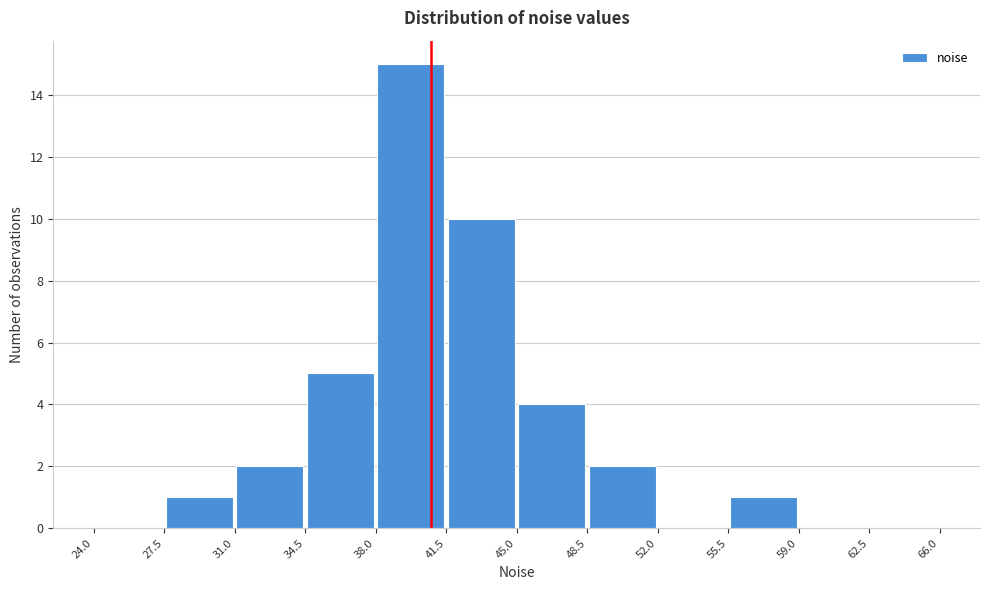

Reading left to right, transcribe this chart: for each bar, give the range it covers on the x-axis and its height. The values are not printed on the chart, so give them approximately, as read against the axis.

24.0 to 27.5: 0
27.5 to 31.0: 1
31.0 to 34.5: 2
34.5 to 38.0: 5
38.0 to 41.5: 15
41.5 to 45.0: 10
45.0 to 48.5: 4
48.5 to 52.0: 2
52.0 to 55.5: 0
55.5 to 59.0: 1
59.0 to 62.5: 0
62.5 to 66.0: 0